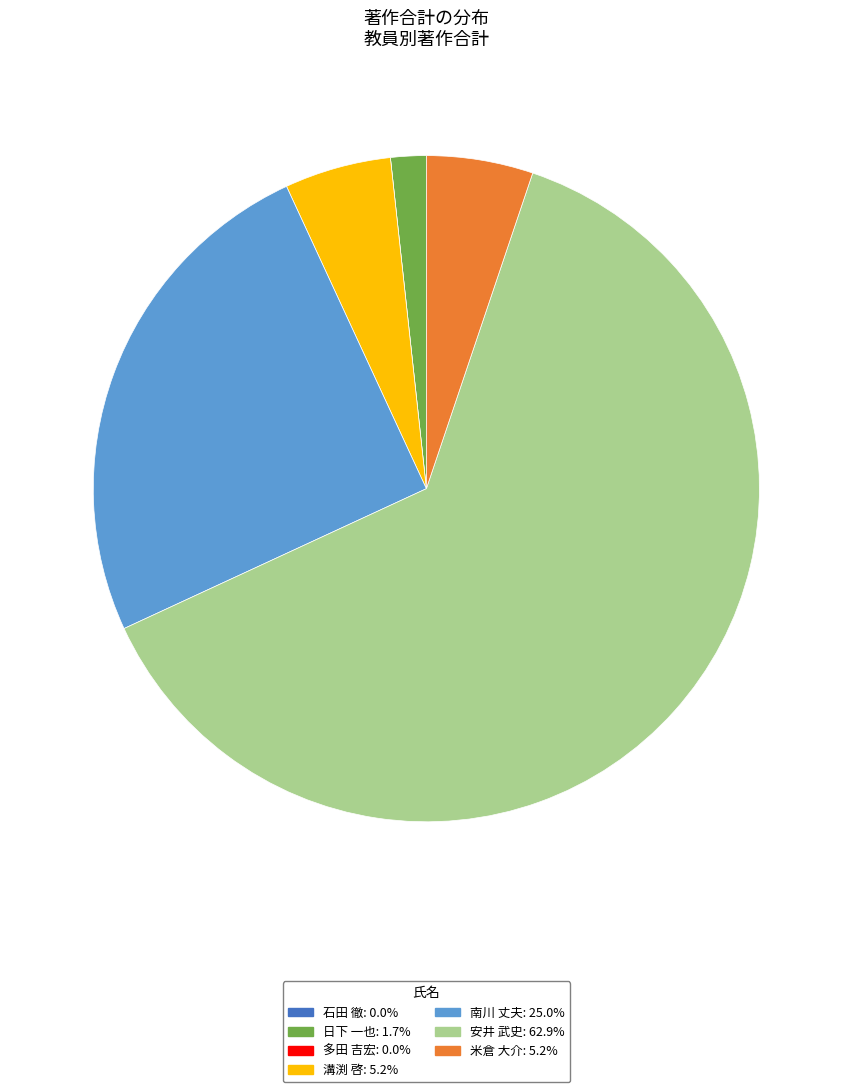

Which category has the biggest portion of the pie?

安井 武史